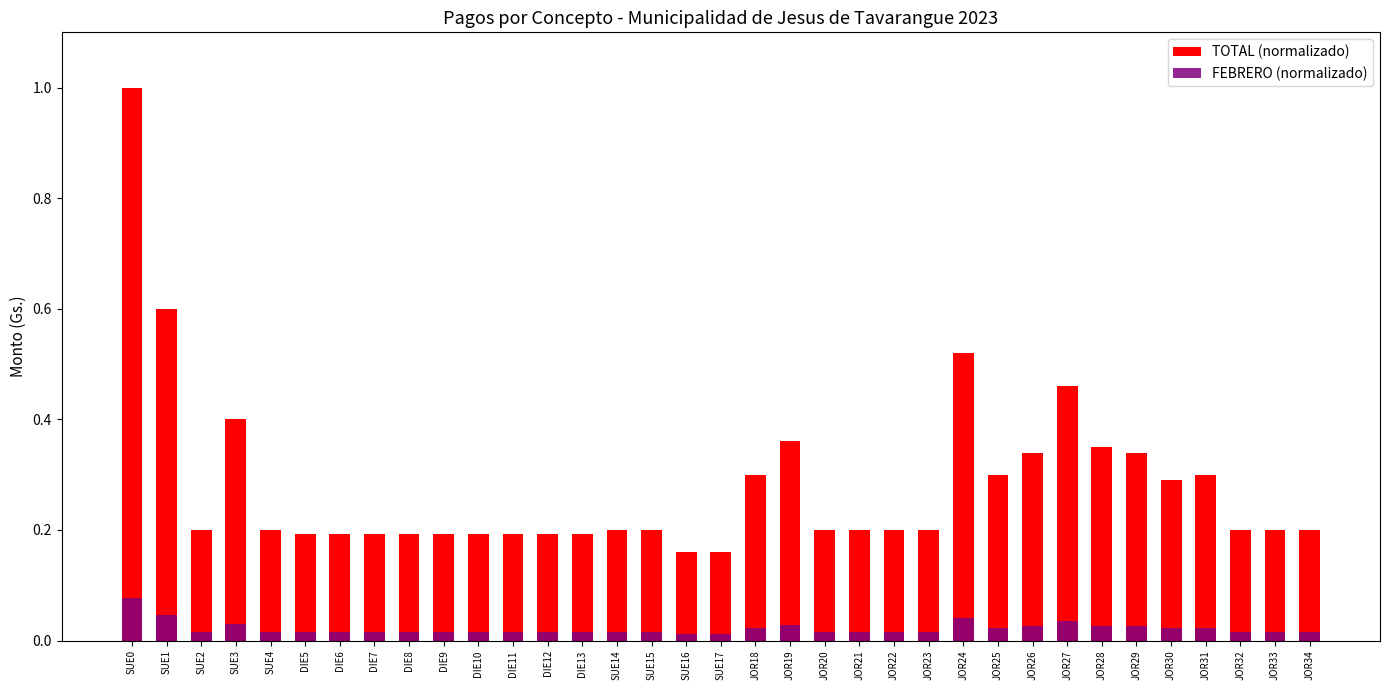

Which label corresponds to the largest value in the chart?

SUE0